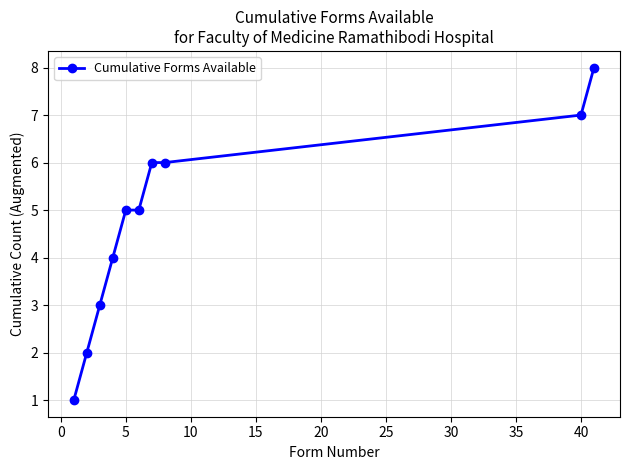

Reading left to right, list all the values displayed in this chart.

1	2	3	4	5	5	6	6	7	8